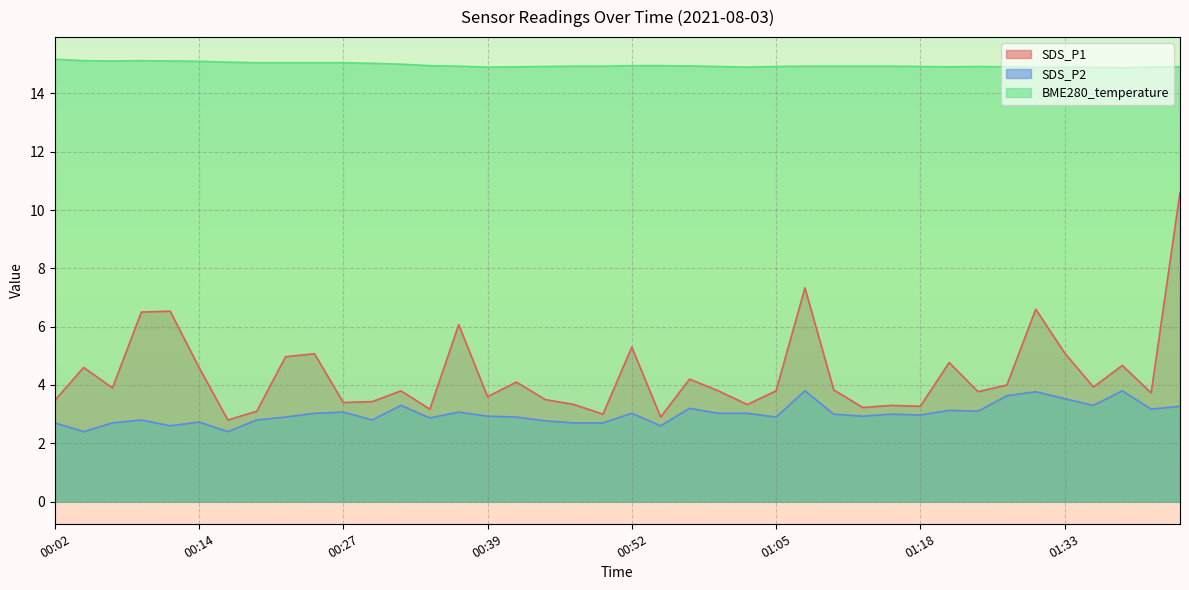

At which label does SDS_P2 reach its minimum?

00:04